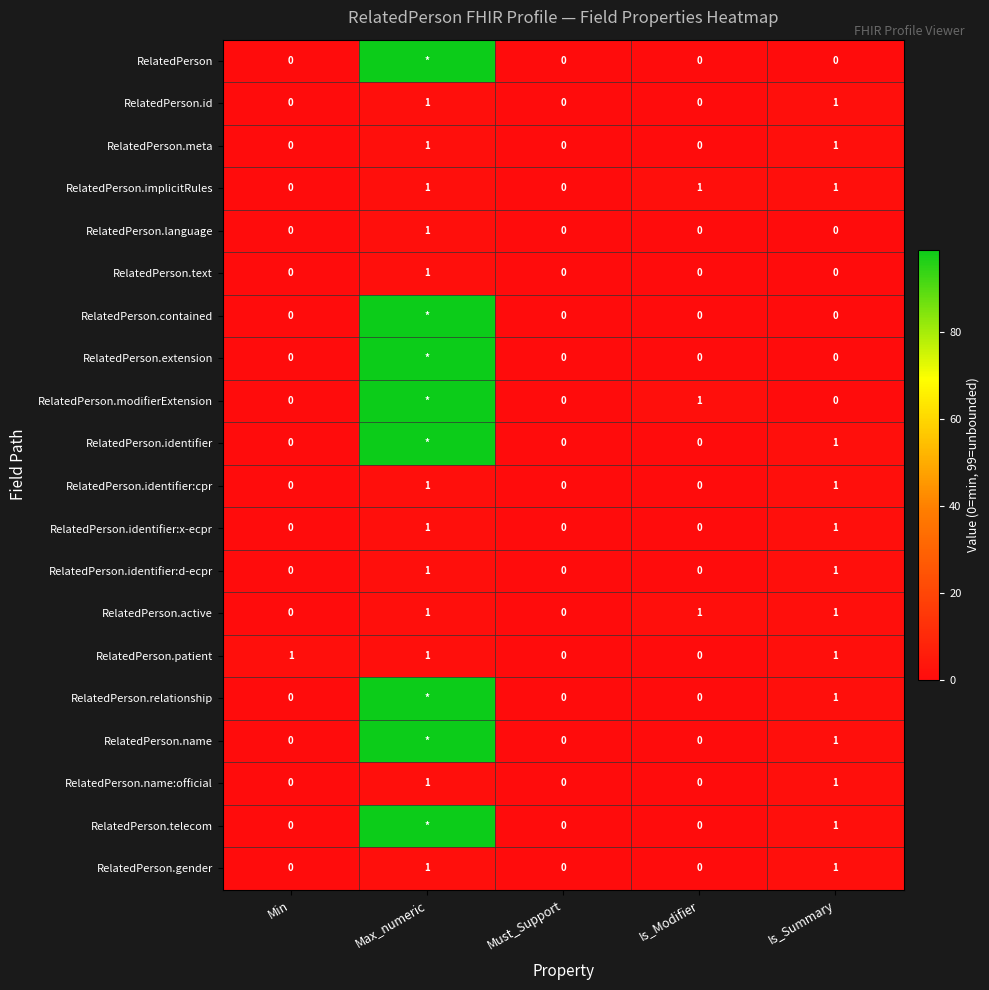

What is the total value across all series at Is_Modifier?

3